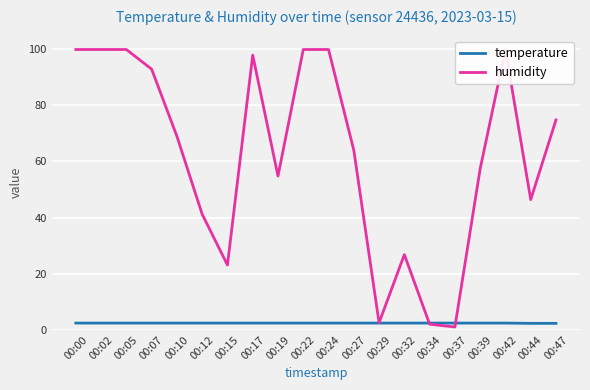

What is the maximum value for humidity?

99.9